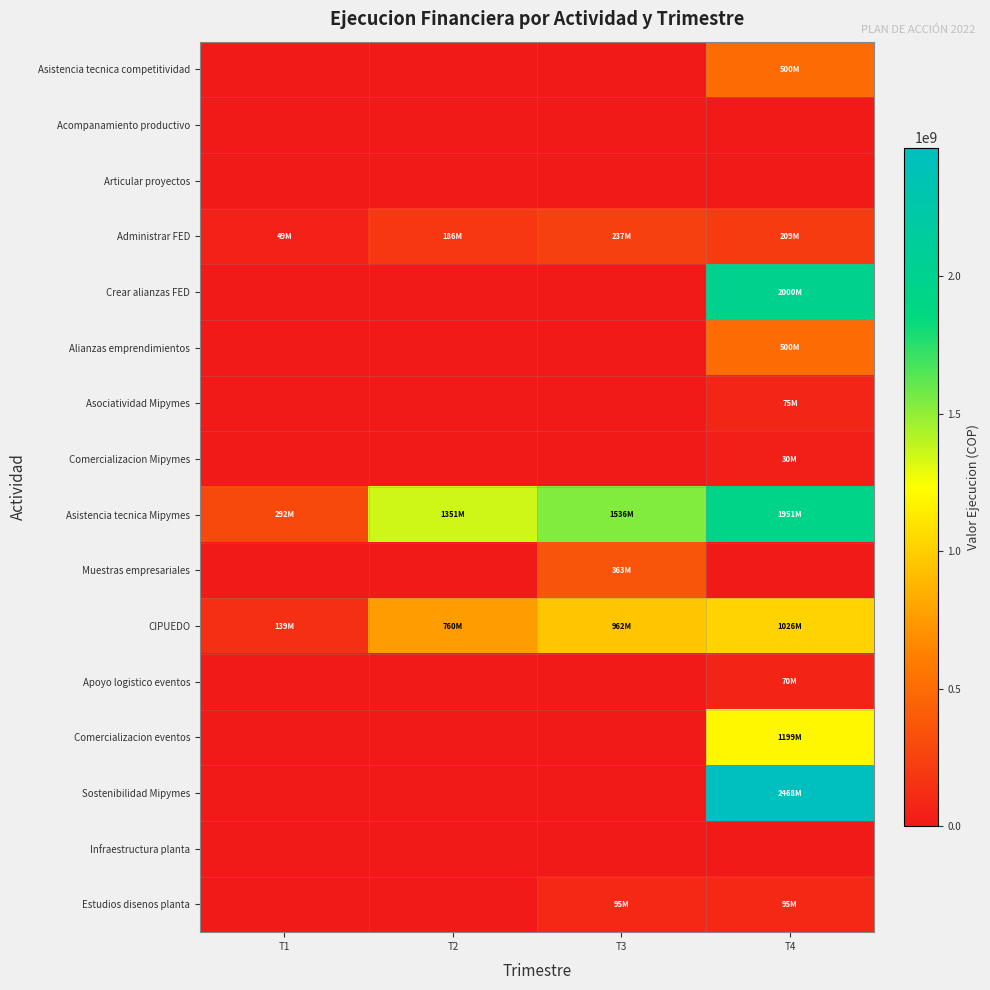

Which series has the largest total across all categories?

Asistencia tecnica Mipymes